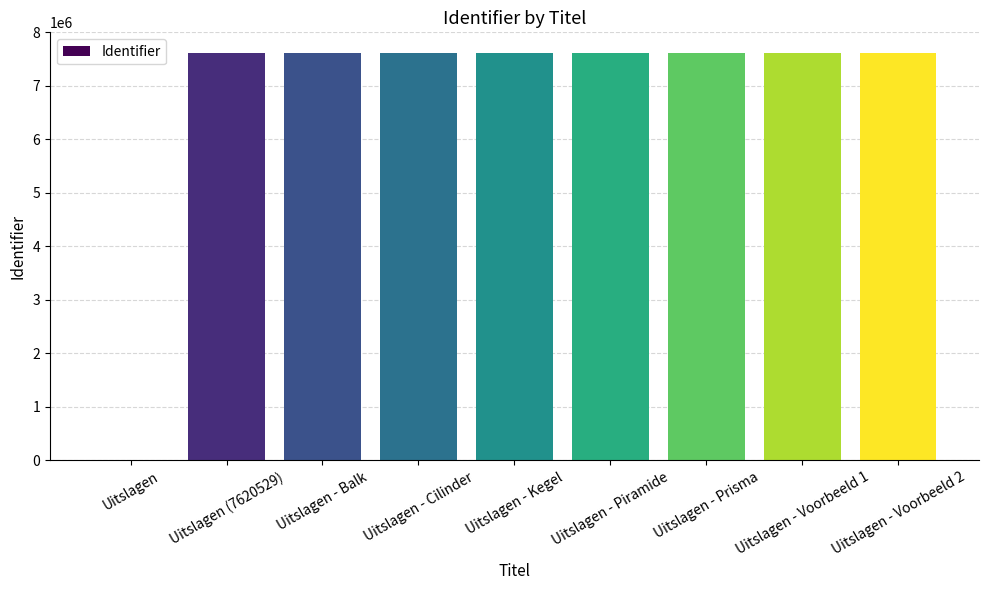

What is the ratio of the value at Uitslagen - Balk to the value at Uitslagen (7620529)?

1.0